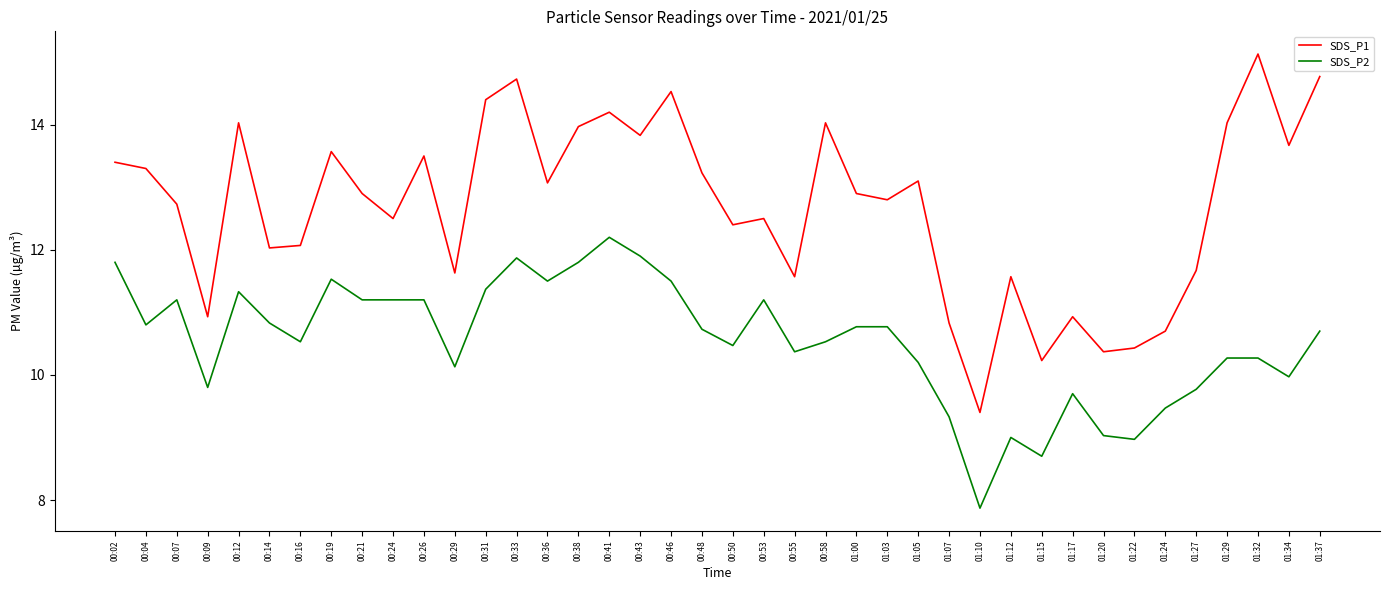

What is the highest value of the SDS_P2 series?

12.2